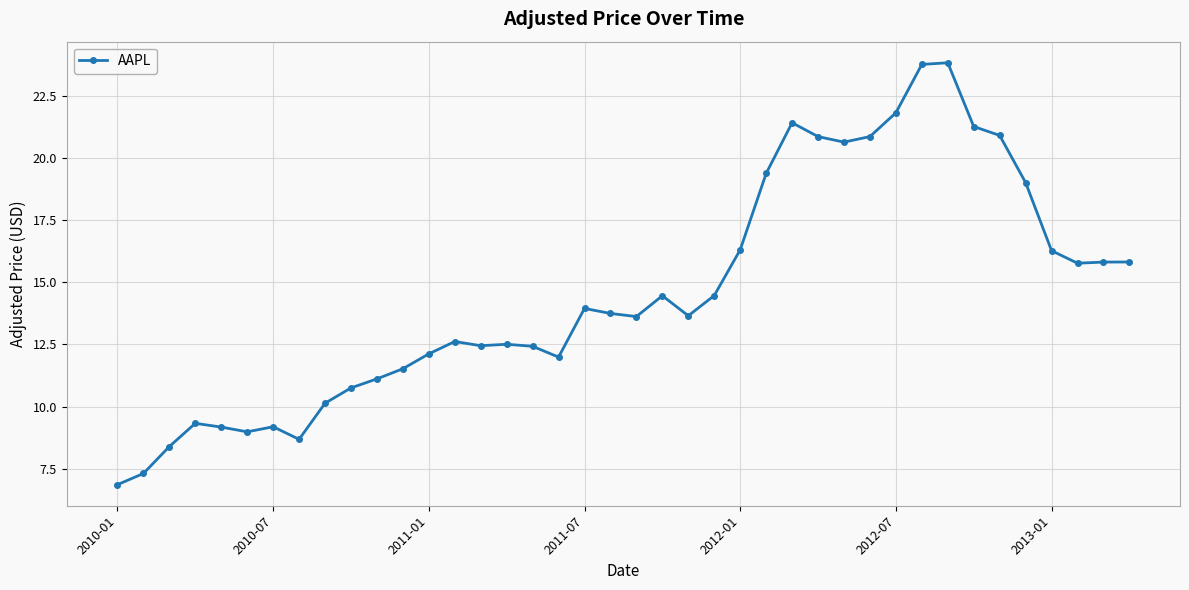

What is the average value?

14.6